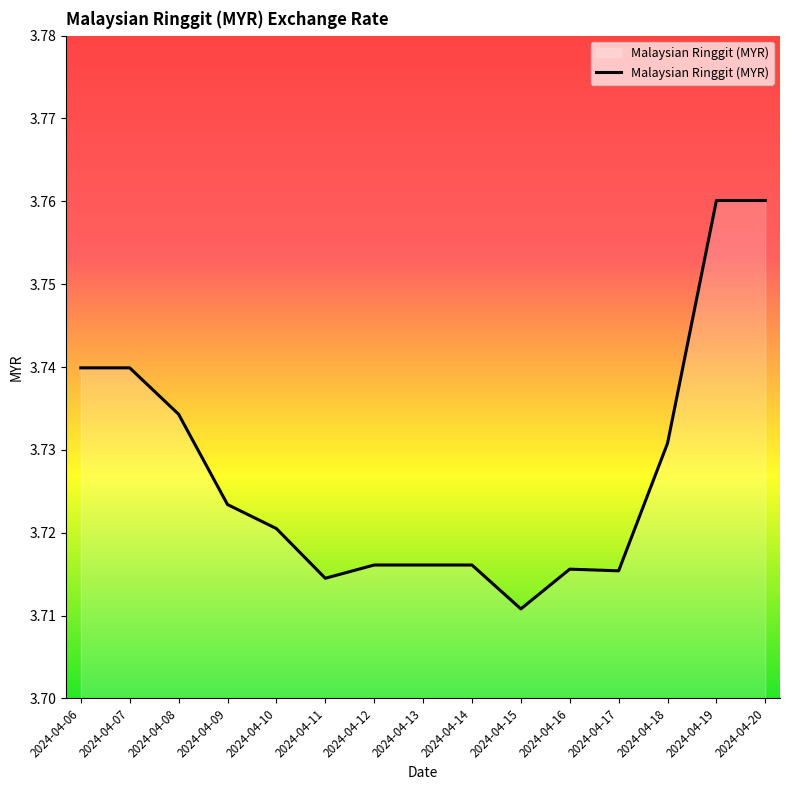

Approximately how many times larger is the value at 2024-04-18 compared to 2024-04-17?

1.0